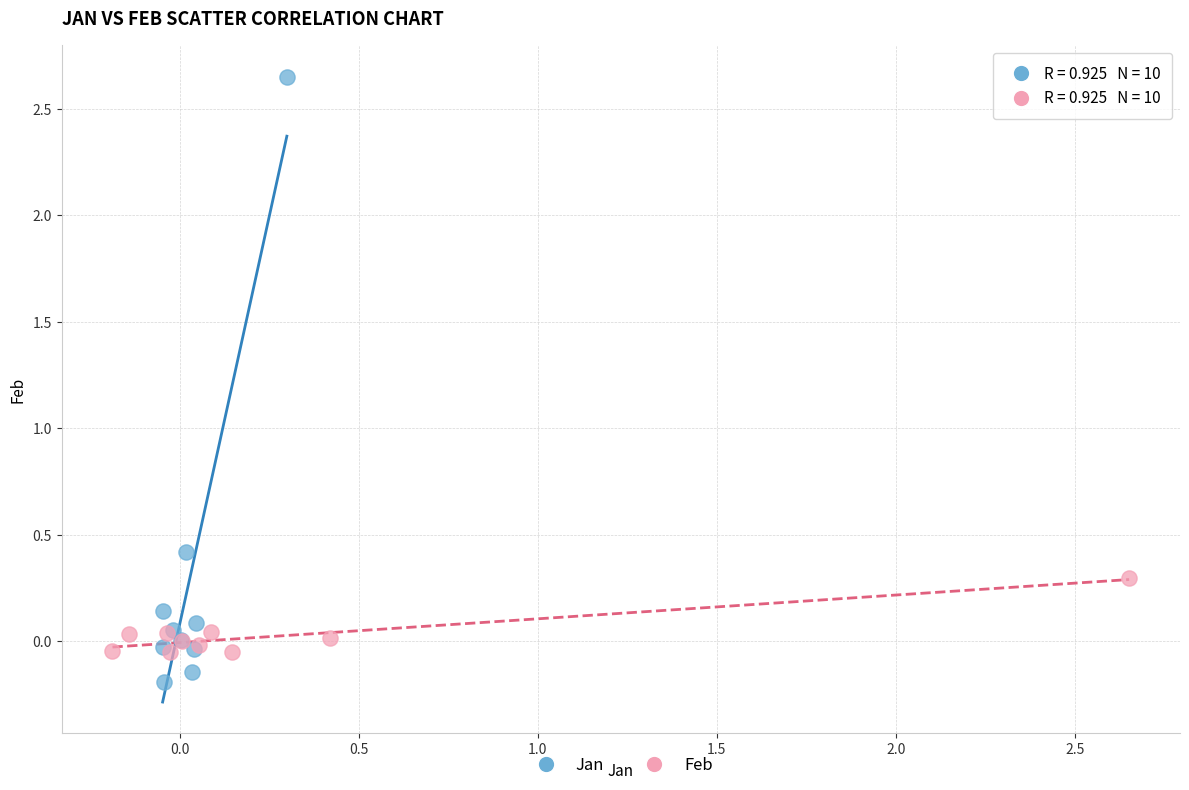

Which series contains the lowest Y value?

Jan